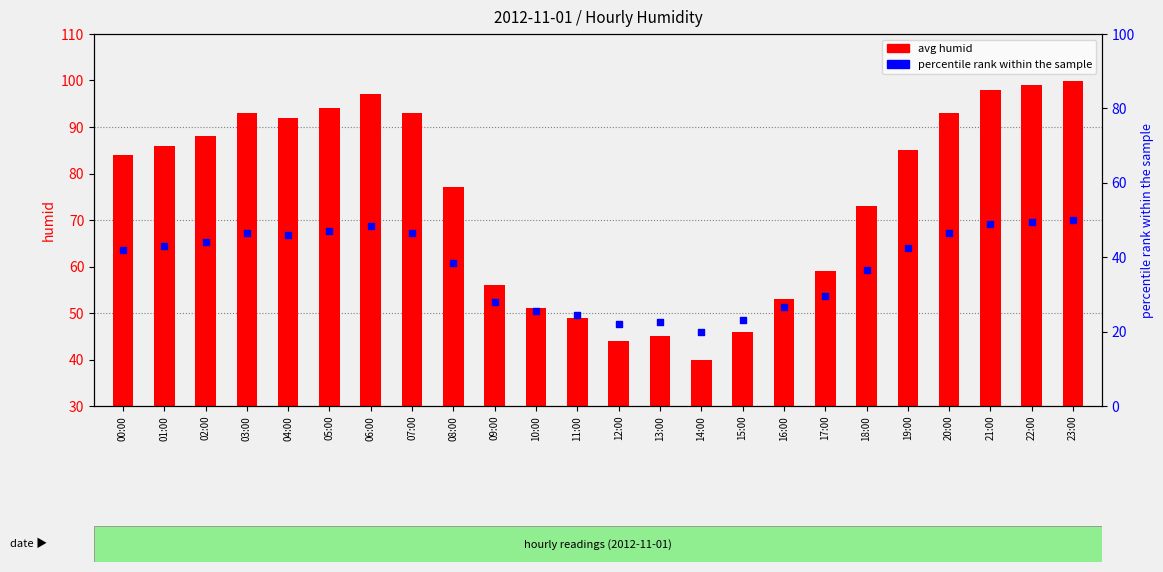

Which series has the largest total across all categories?

avg humid